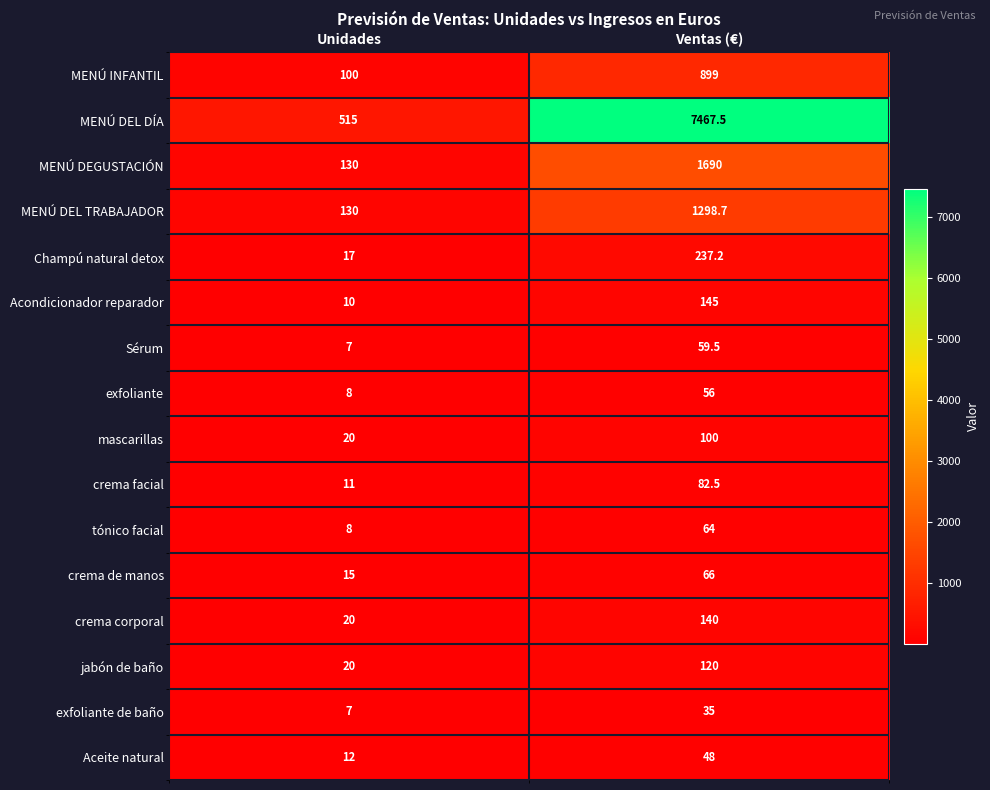

The value of jabón de baño at Unidades is 10.8. True or false?

False